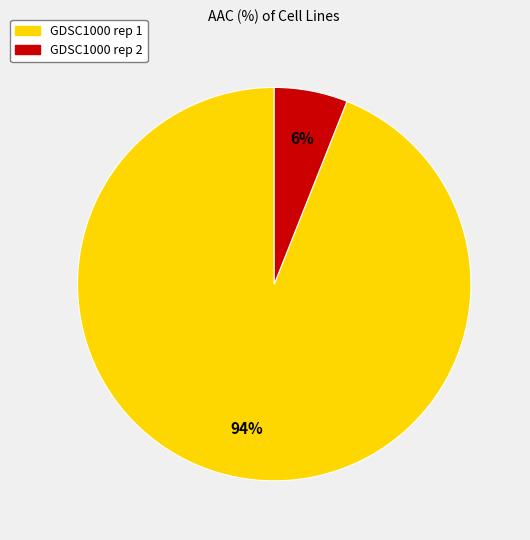

Is the sum of GDSC1000 rep 1 and GDSC1000 rep 2 greater than half?

Yes